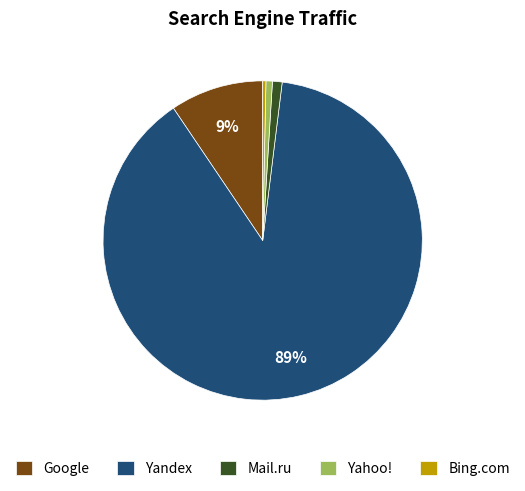

To the nearest percent, what is the average slice percentage?

20%